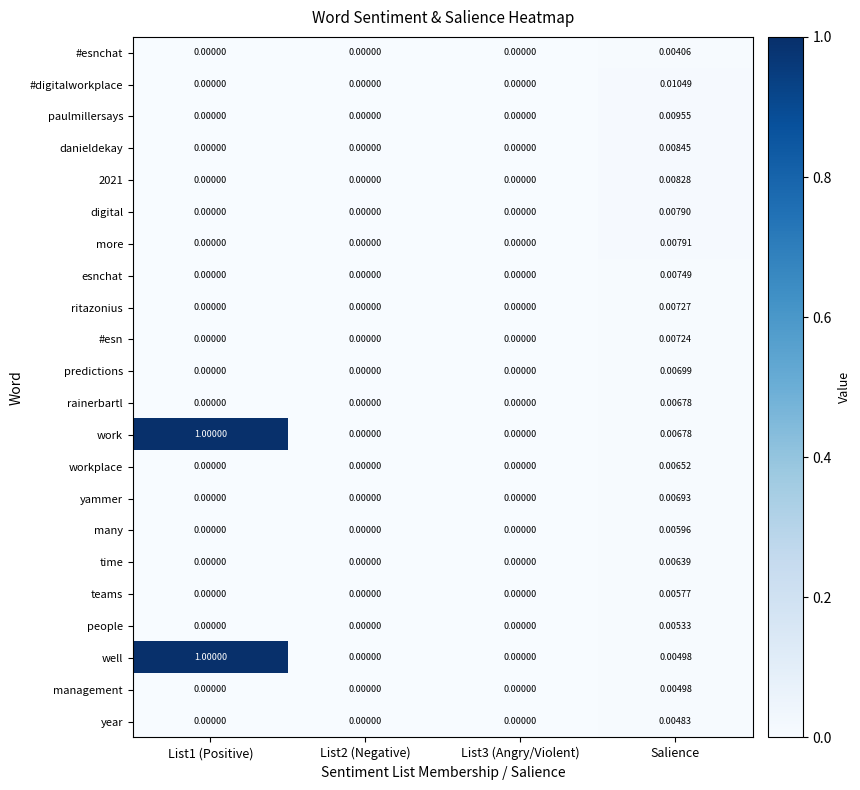

Which series has the largest total across all categories?

work